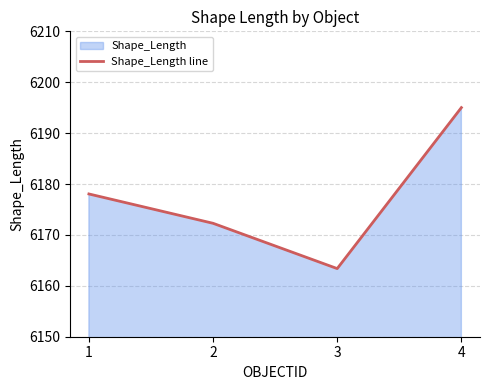

How many lines are shown in the chart?

1